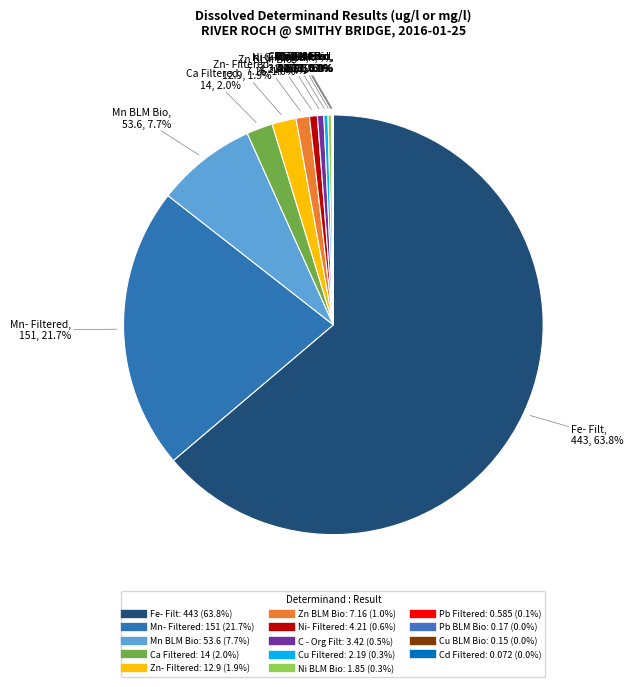

How many slices are in this pie chart?

14